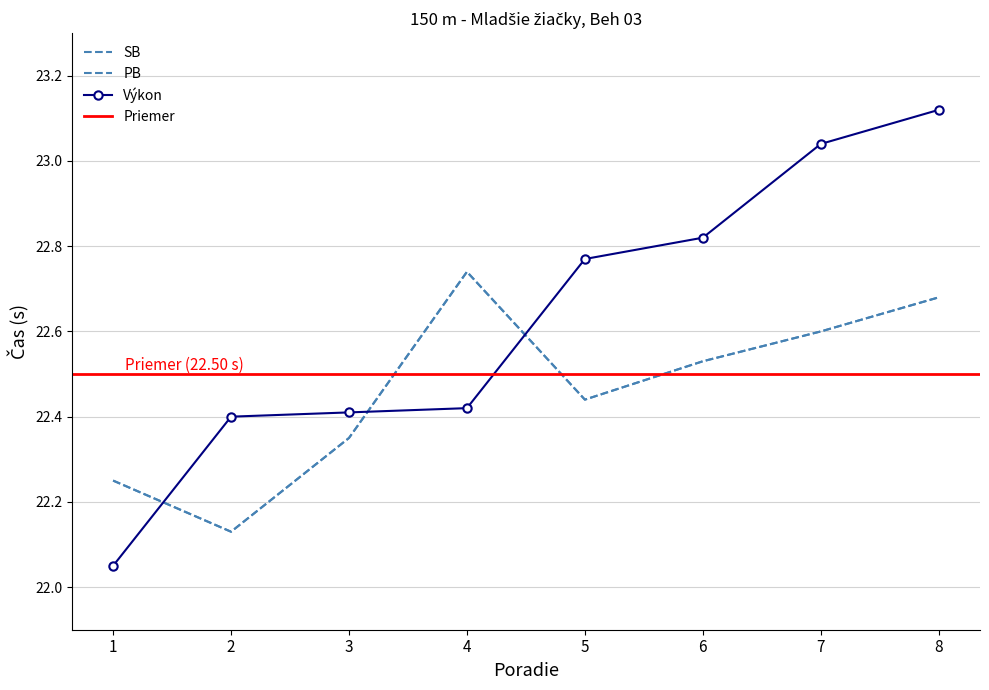

At which label is SB closest to 22?

2